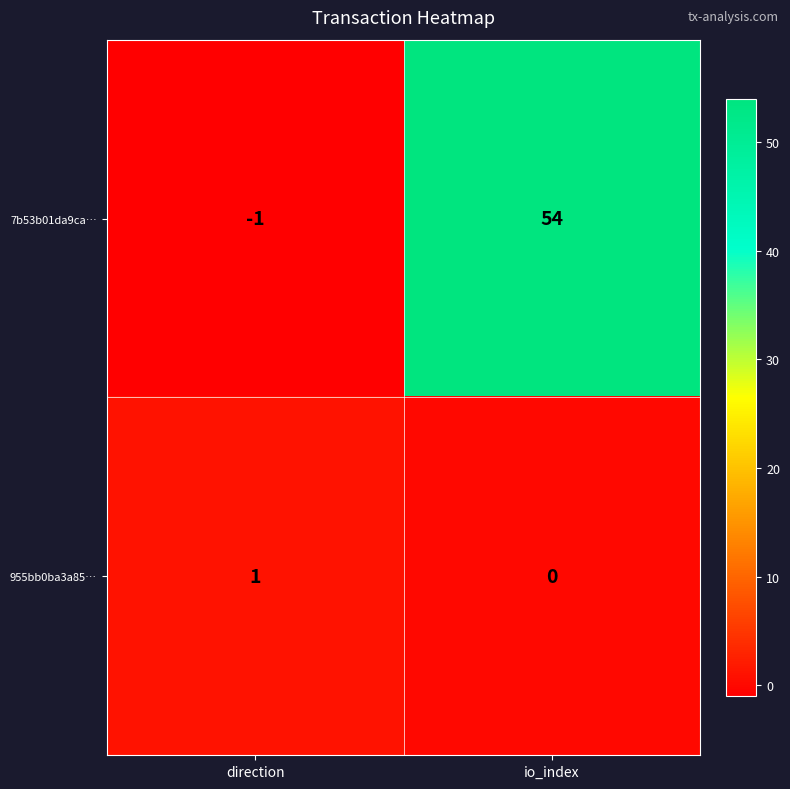

At which category does the chart reach its minimum across all series?

direction